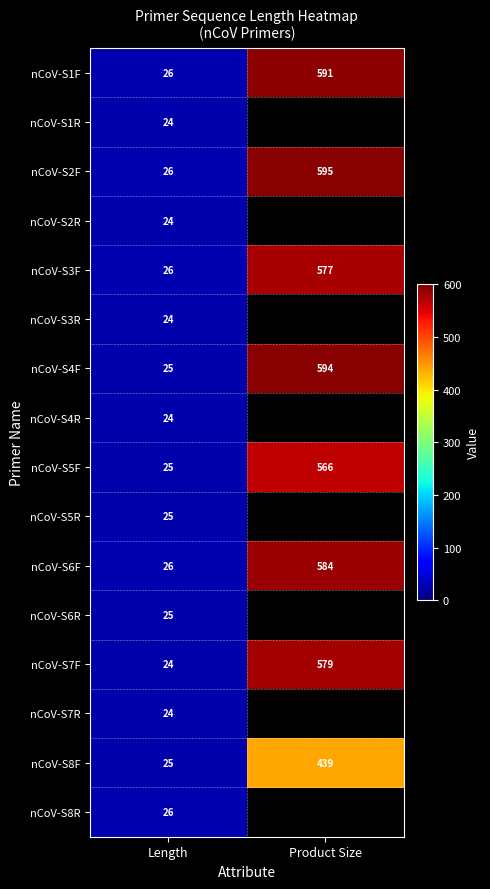

What is the difference between the nCoV-S1F values at Length and Product Size?

565